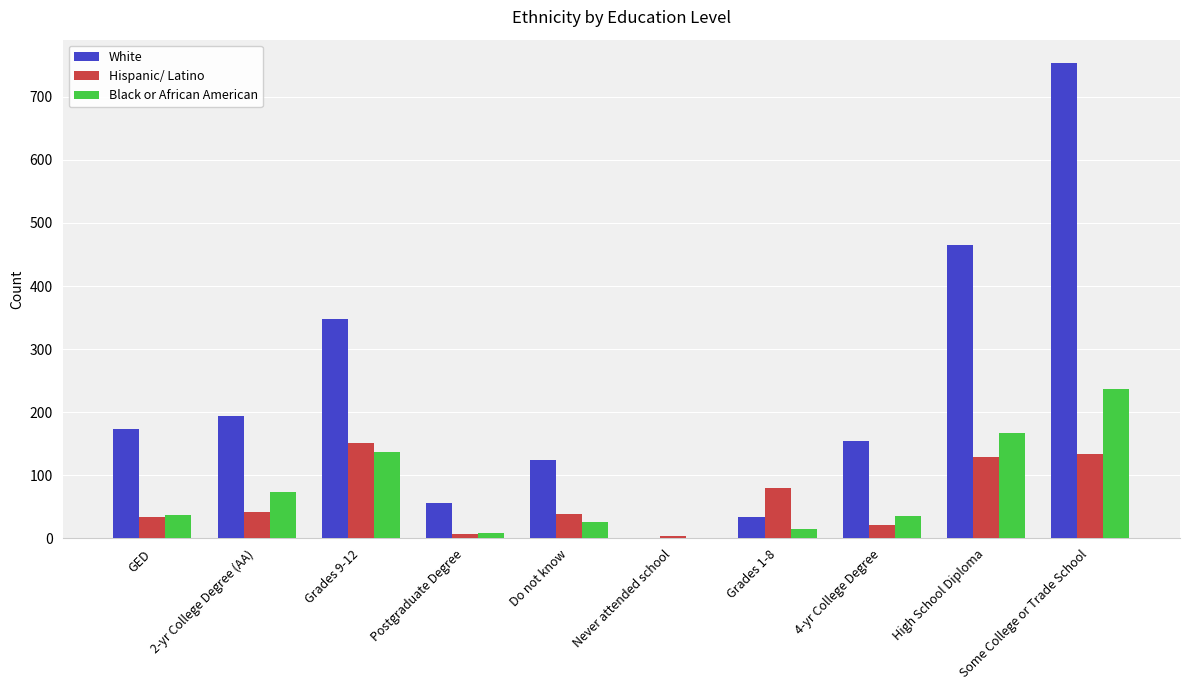

How many distinct data groups are displayed?

3